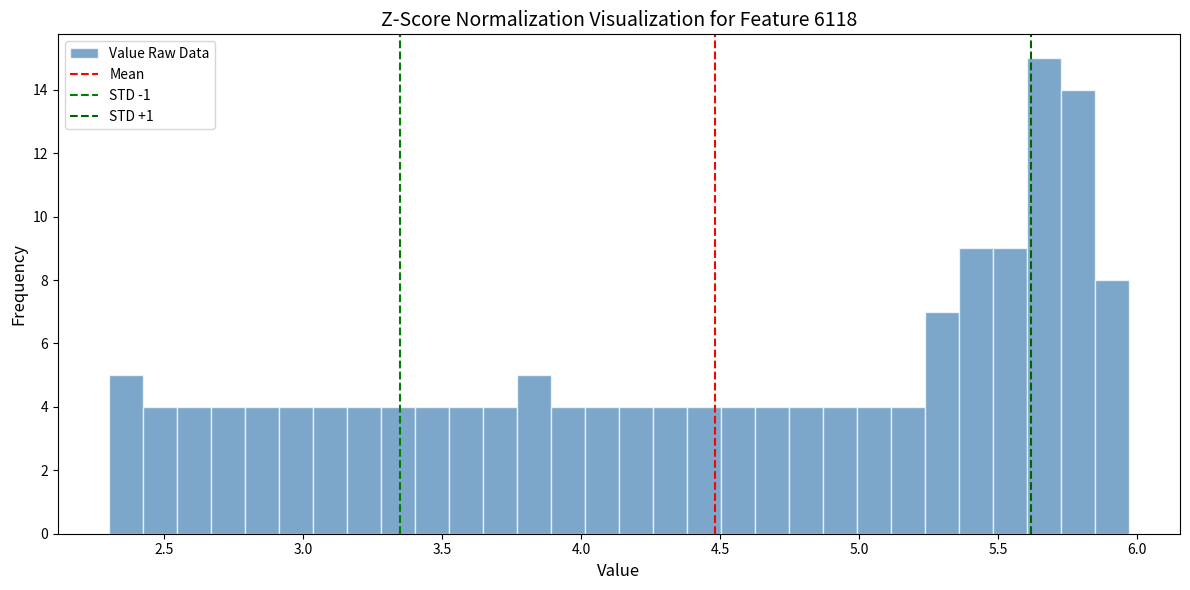

Around what value on the x-axis is the tallest bar? Give the approximate position of its centre, as read against the axis.

5.65